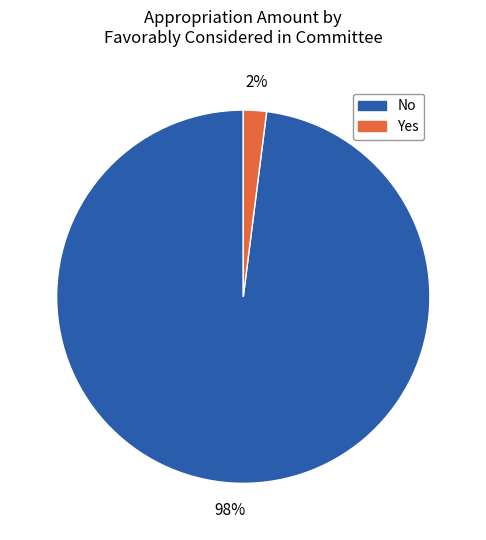

Count the number of slices in the pie.

2